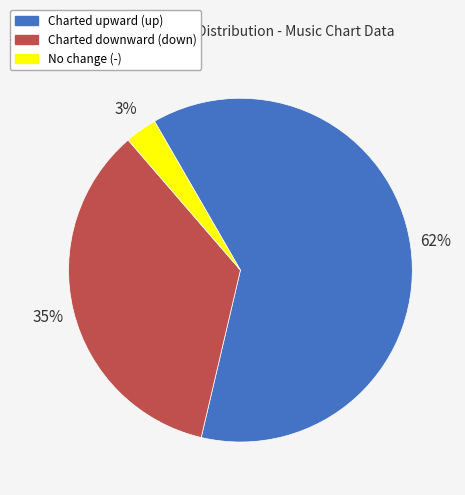

To the nearest percent, what portion does Charted downward (down) represent?

35%